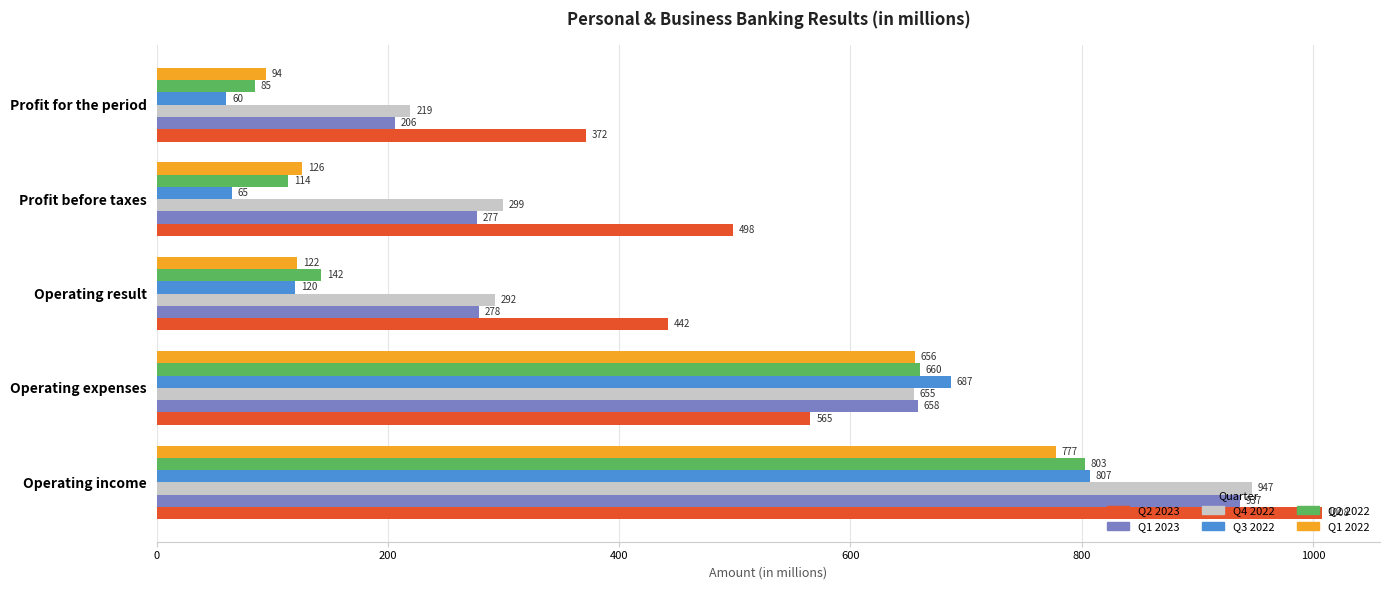

At which label is Q1 2023 closest to 571?

Operating expenses